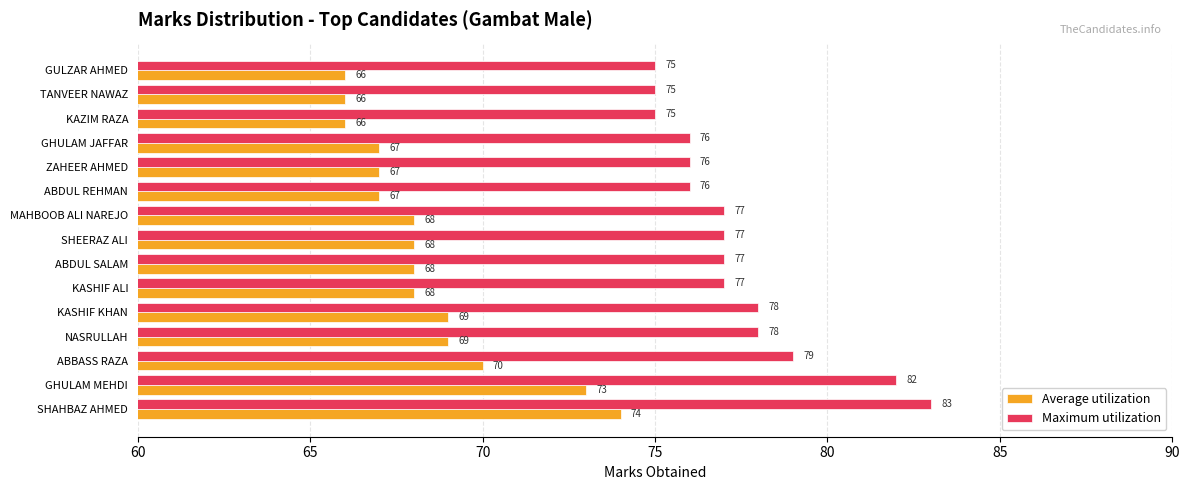

What is the maximum value shown in the chart?

83